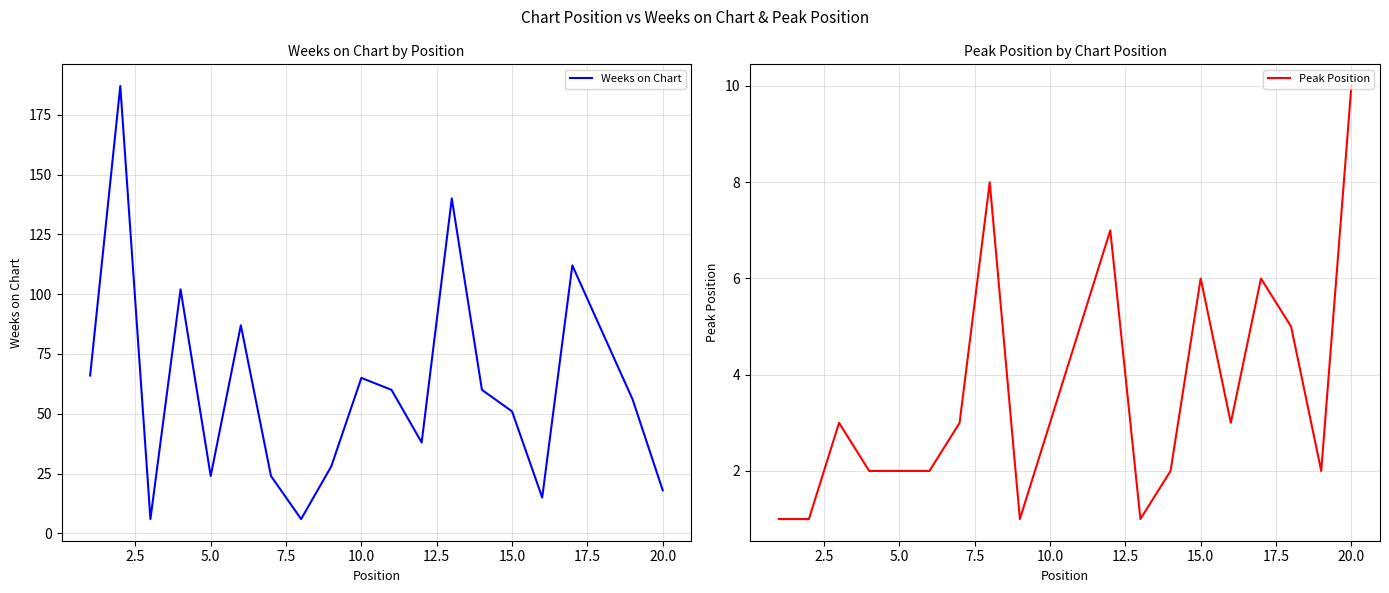

How many series are shown in this chart?

2